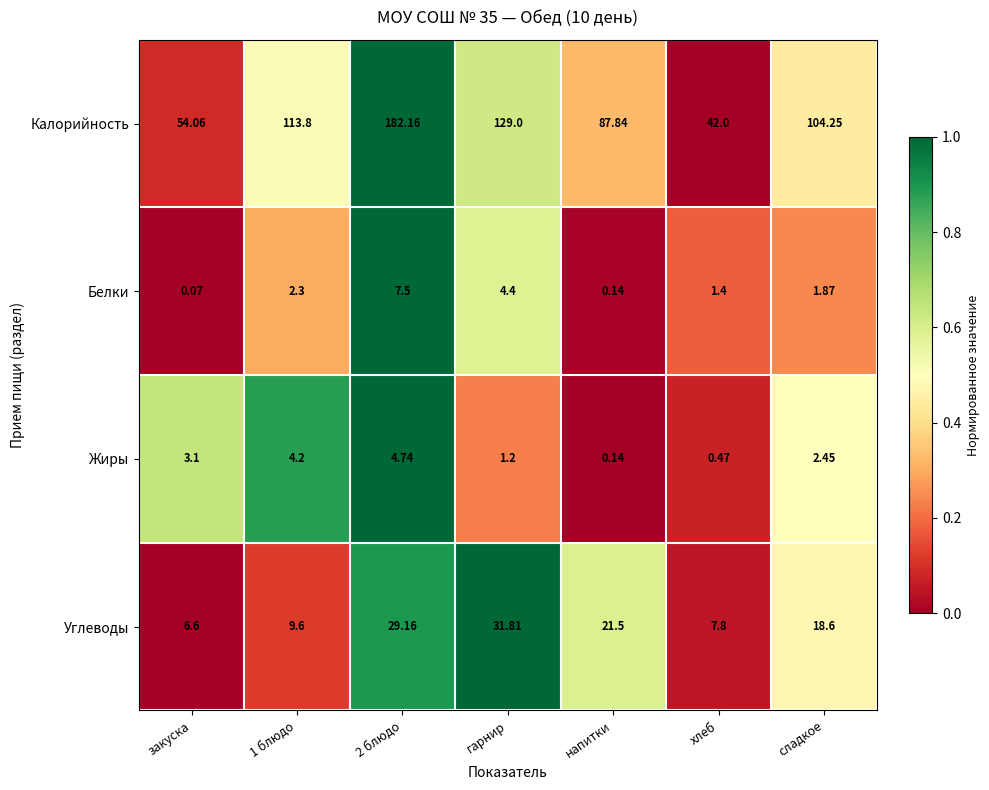

How many data points in Калорийность are above 104?

4